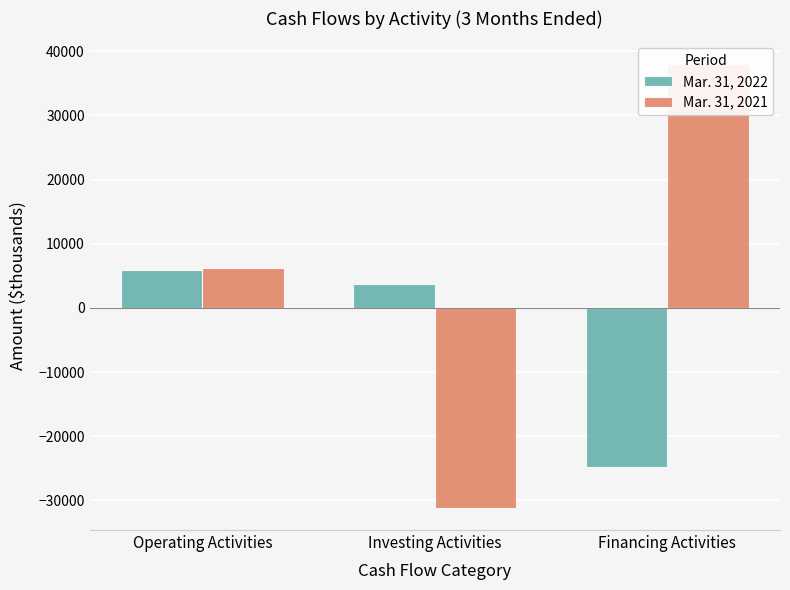

The Mar. 31, 2021 series shows 57580 at Financing Activities. True or false?

False